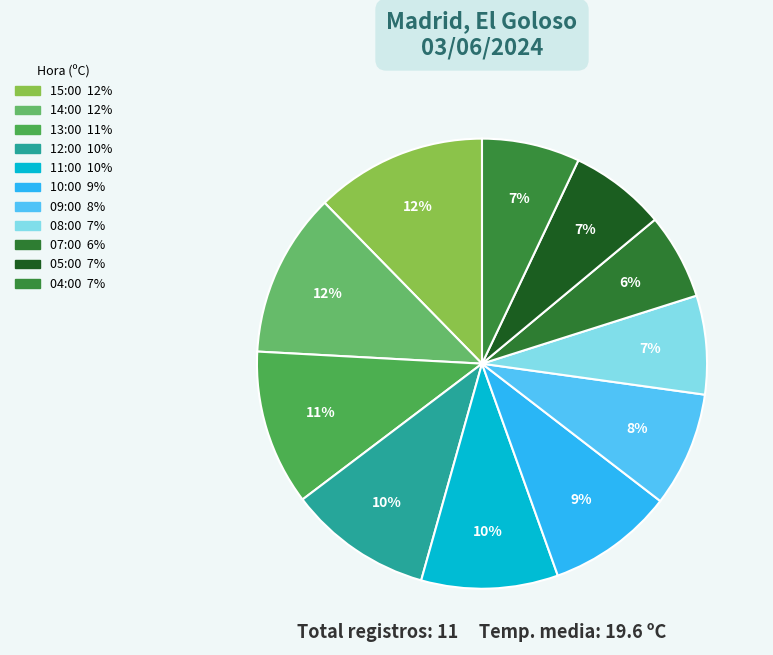

To the nearest percent, what is the combined percentage of 05:00 and 14:00?

19%